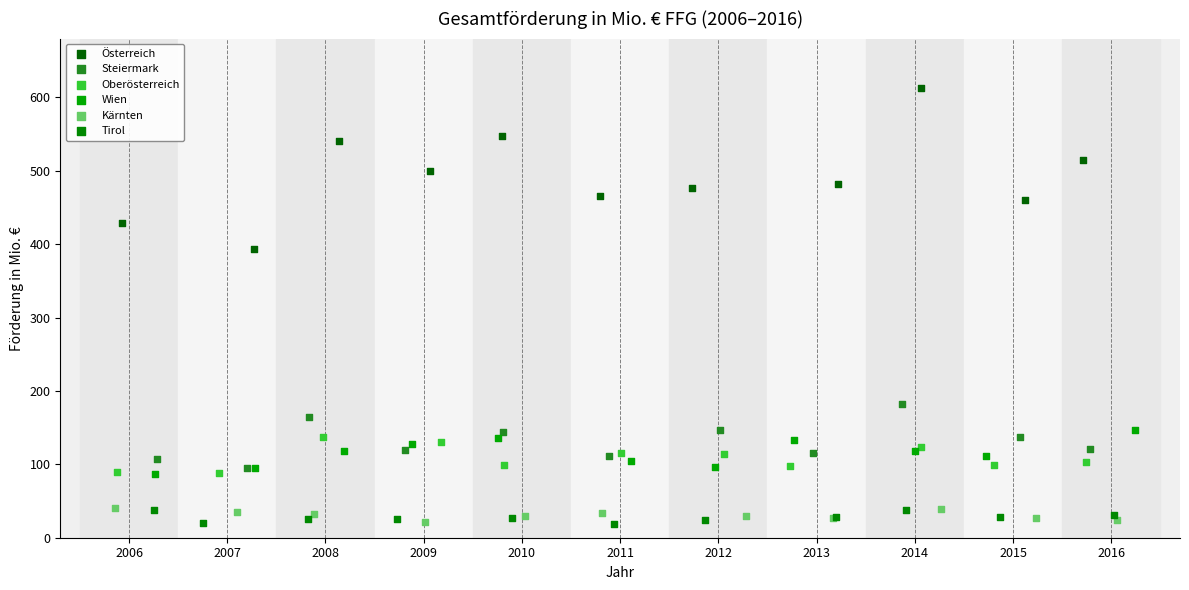

Which series reaches the maximum Y coordinate?

Österreich